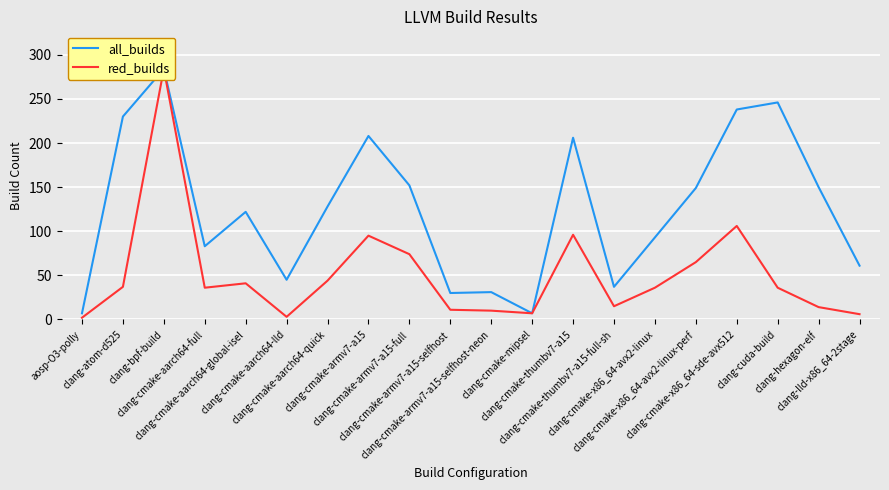

What is the label of the 16th point from the left?

clang-cmake-x86_64-avx2-linux-perf